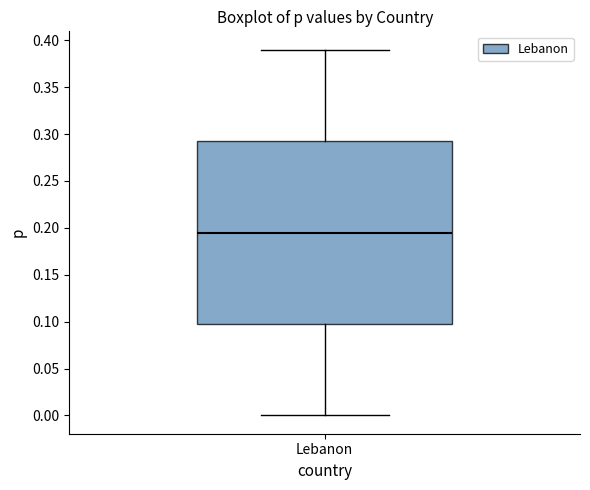

Transcribe this box plot: give where the median line is, the range the box spans, and where the two whiskers end, as read against the y-axis. The values are not printed on the chart, so give them approximately, as read against the axis.

median 0.195, box 0.100 to 0.295, whiskers 0.000 to 0.390